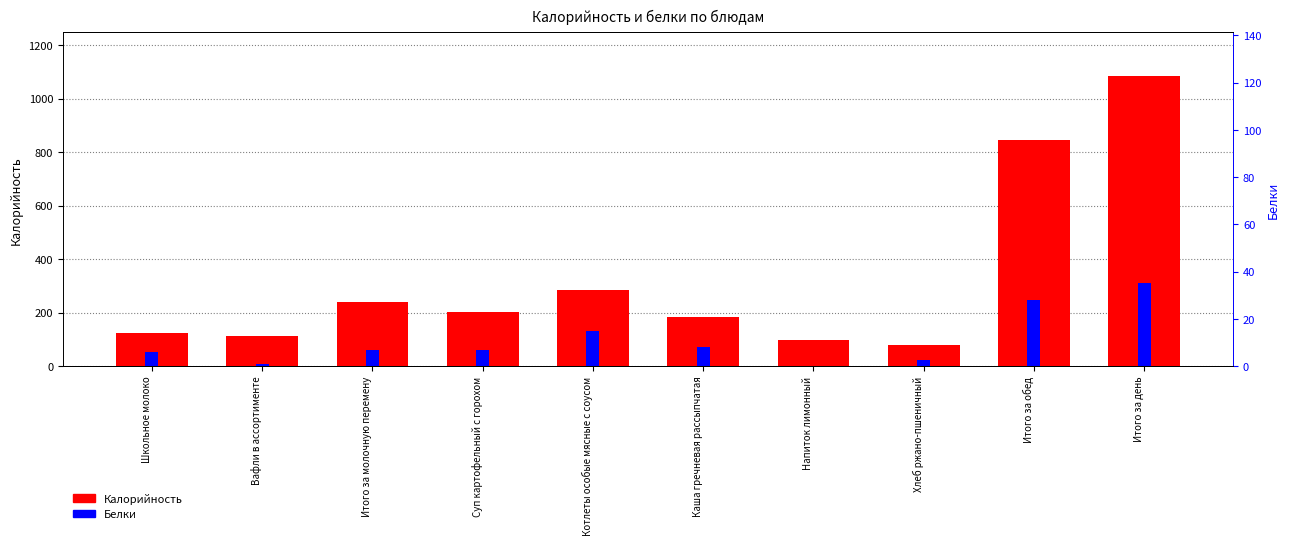

Rank the categories by Калорийность value from lowest to highest.

Хлеб ржано-пшеничный, Напиток лимонный, Вафли в ассортименте, Школьное молоко, Каша гречневая рассыпчатая, Суп картофельный с горохом, Итого за молочную перемену, Котлеты особые мясные с соусом, Итого за обед, Итого за день